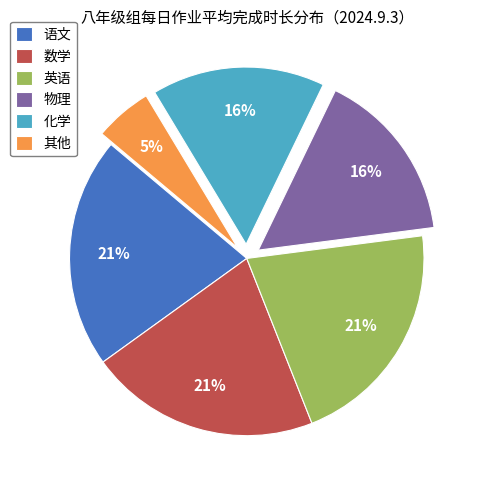

Is the sum of 数学 and 其他 greater than half?

No